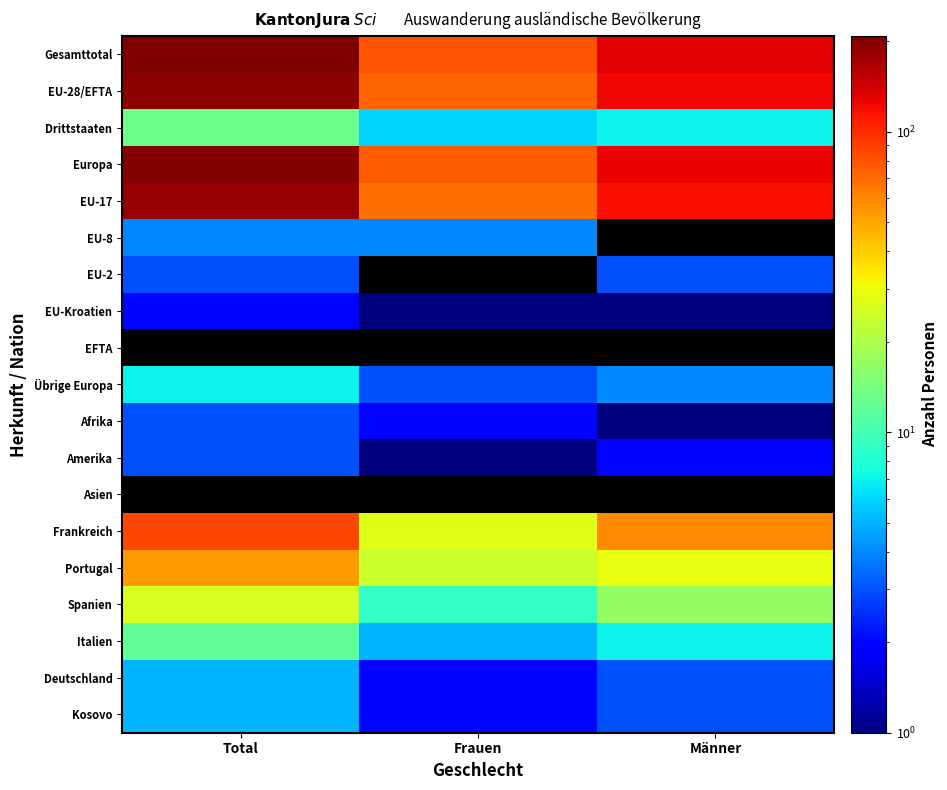

Which series has the largest total across all categories?

Gesamttotal